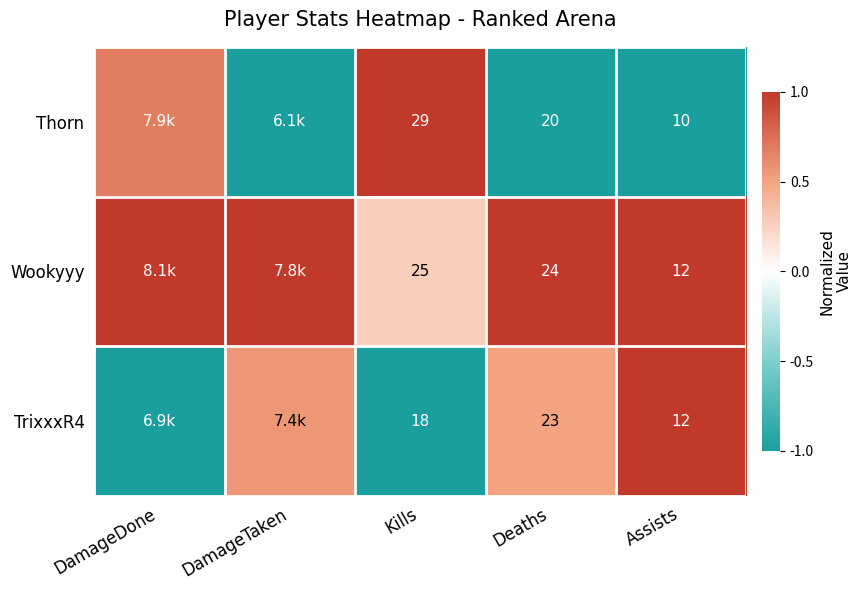

Is the value of TrixxxR4 at Deaths greater than the value of Thorn at Deaths?

Yes